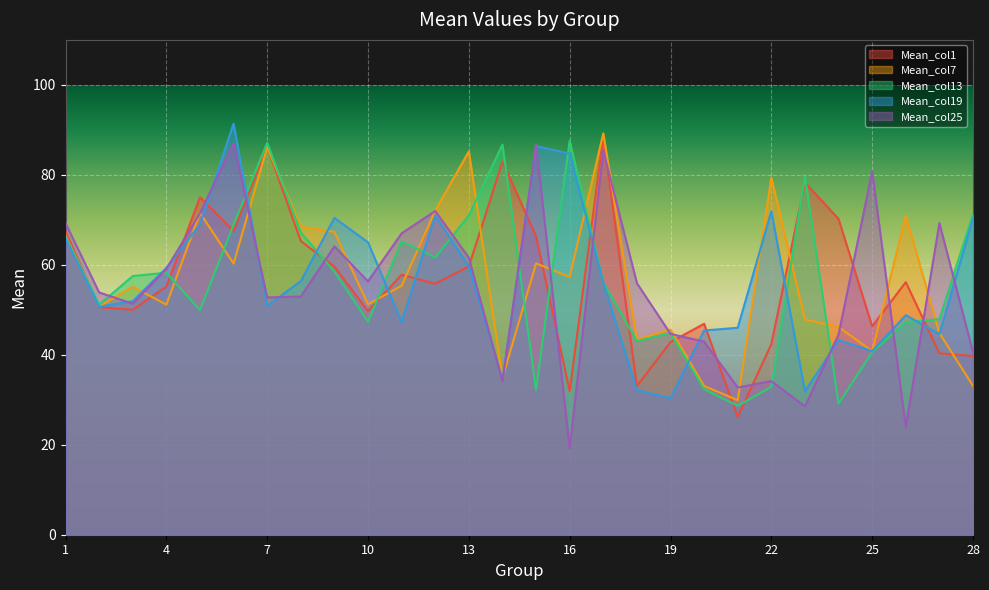

Where is the first local maximum for Mean_col7?

3